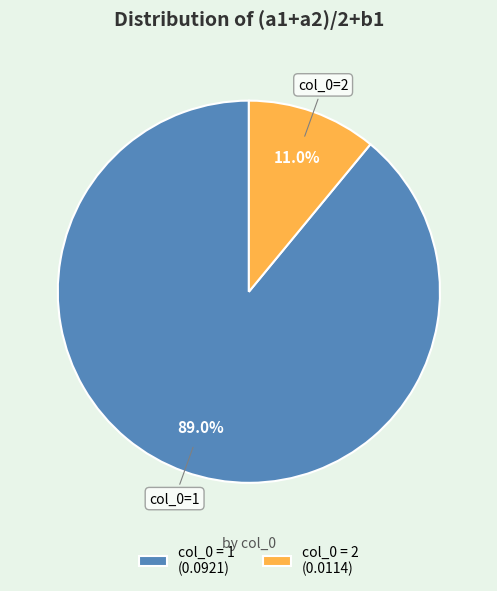

Does col_0 = 1 (0.0921) account for over 50% of the chart?

Yes